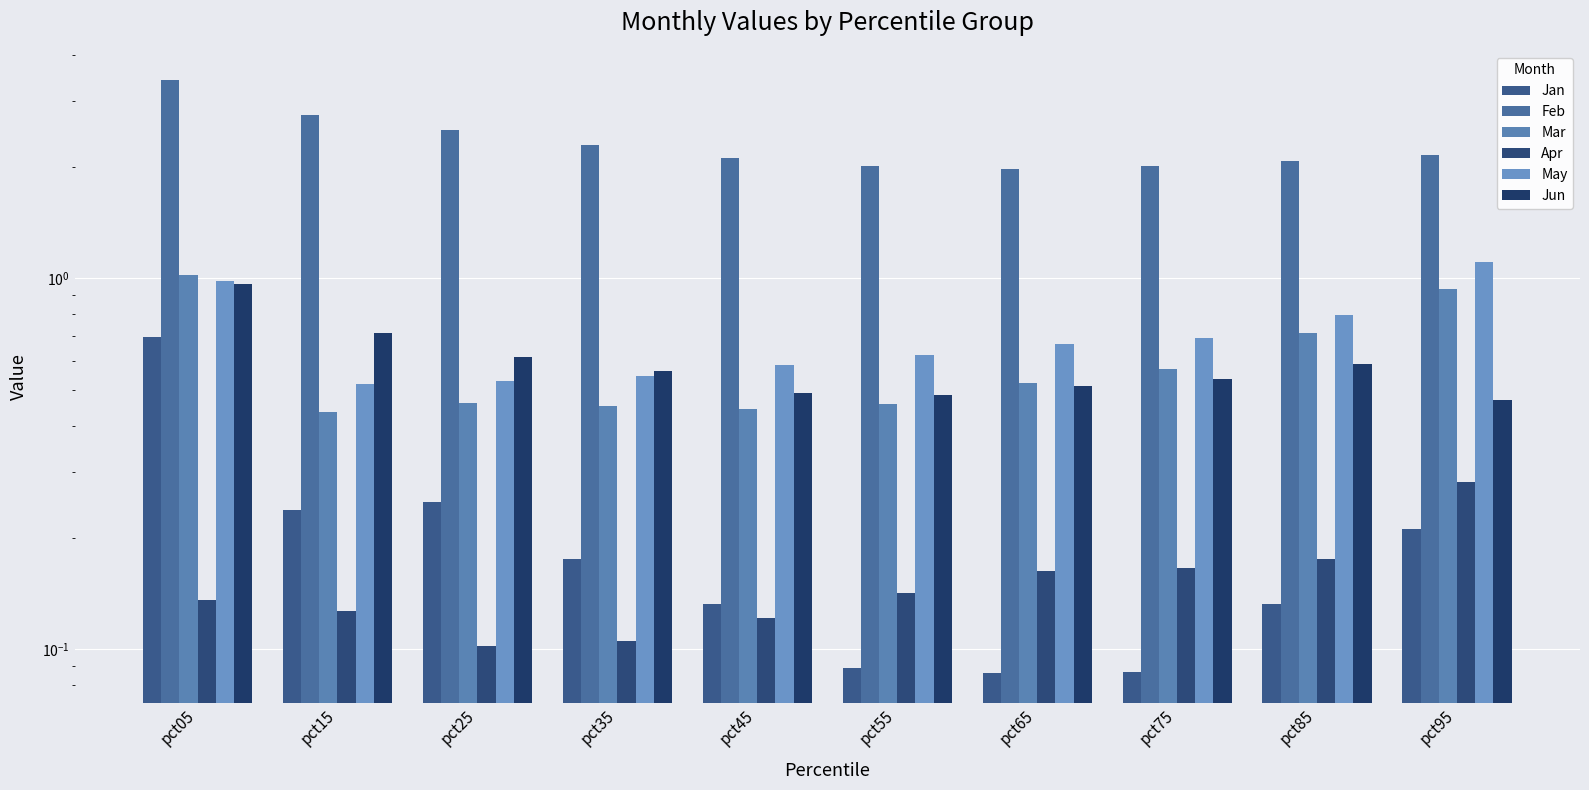

Between pct95 and pct65, which is larger?

pct95